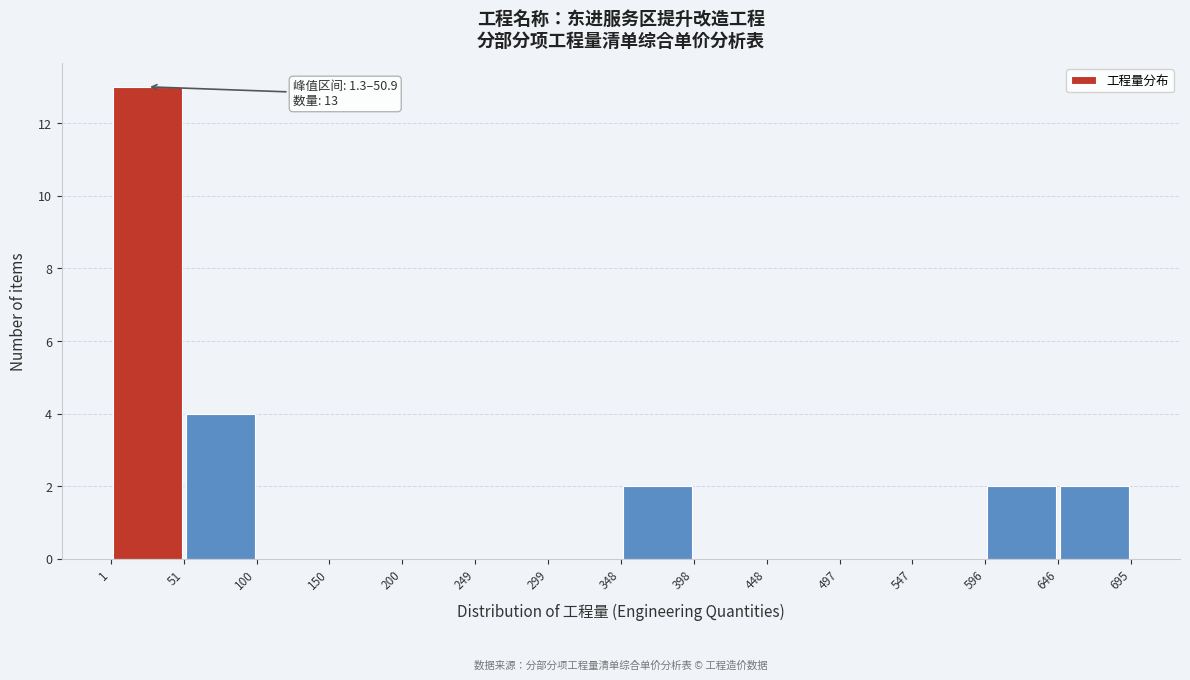

Which range on the x-axis has the tallest bar?

1 to 51